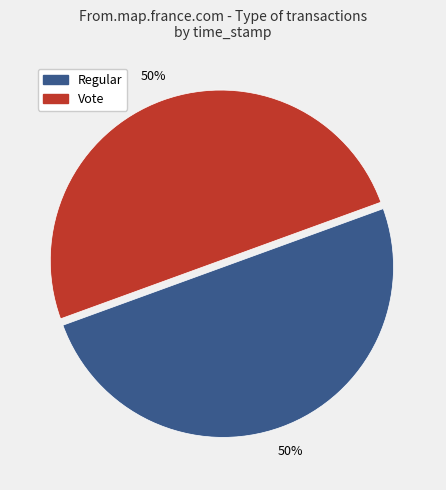

Do Vote and Regular together represent more than half of the pie?

Yes